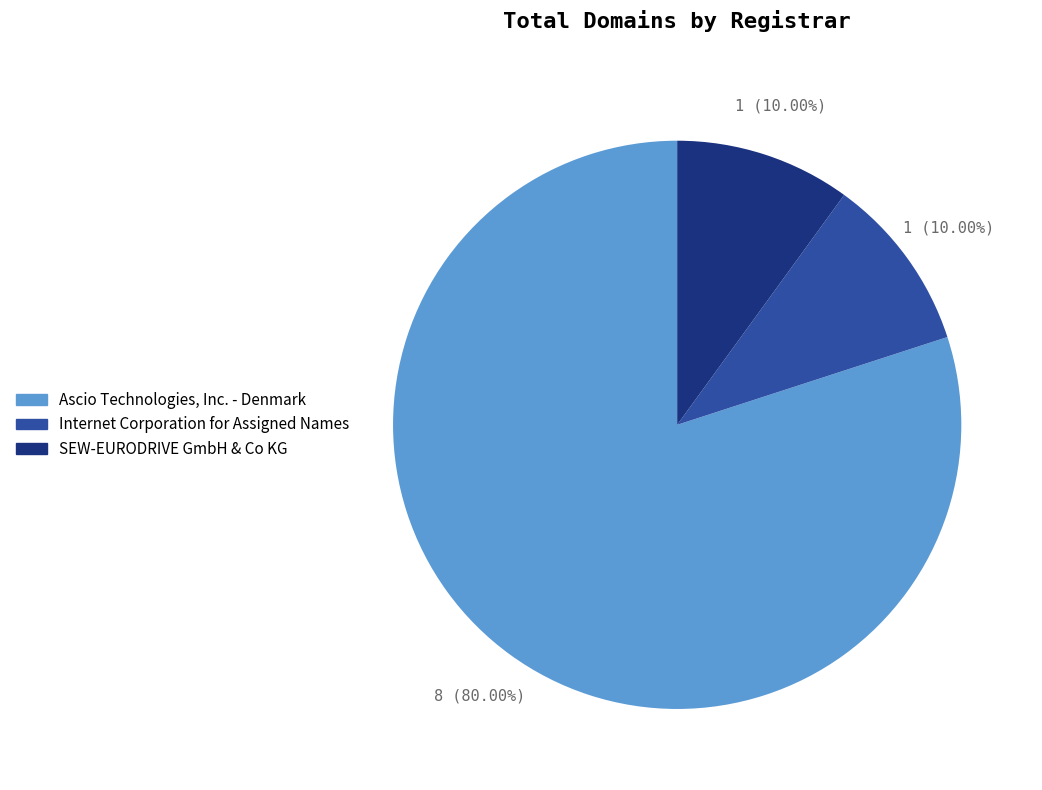

Is the sum of SEW-EURODRIVE GmbH & Co KG and Ascio Technologies, Inc. - Denmark greater than half?

Yes